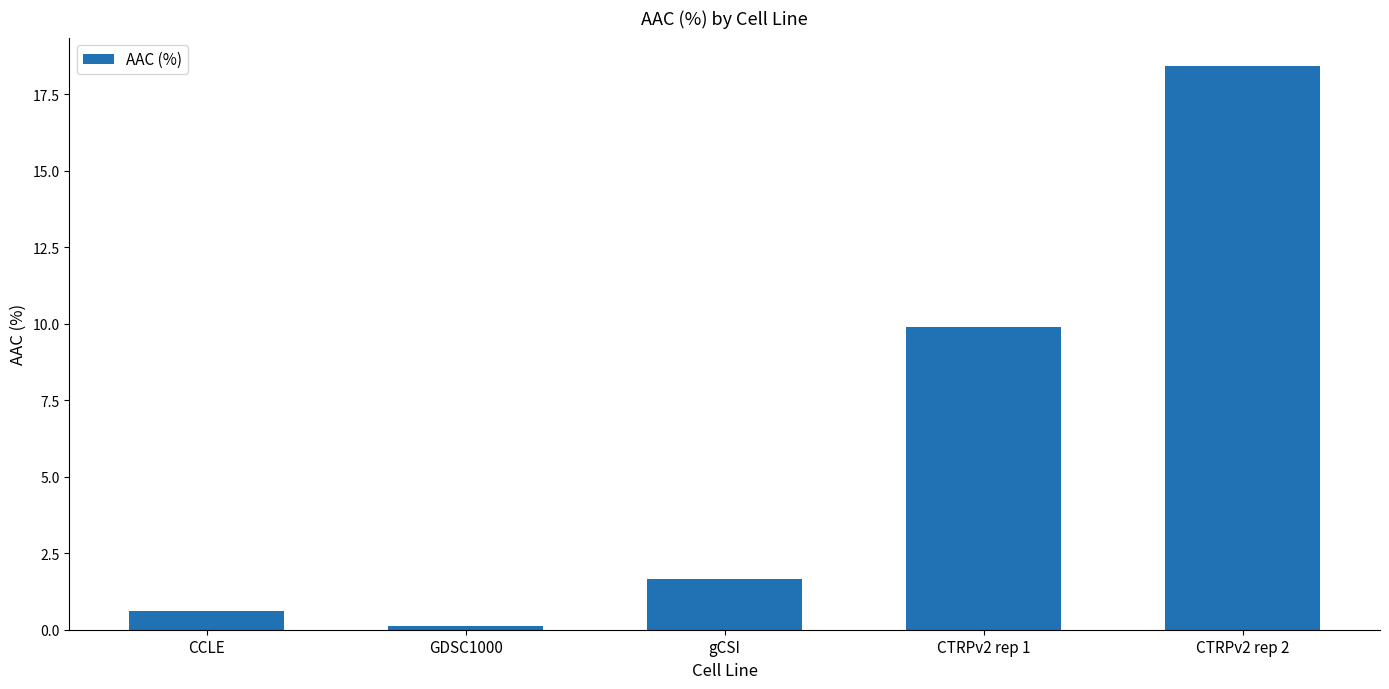

How many distinct data groups are displayed?

1